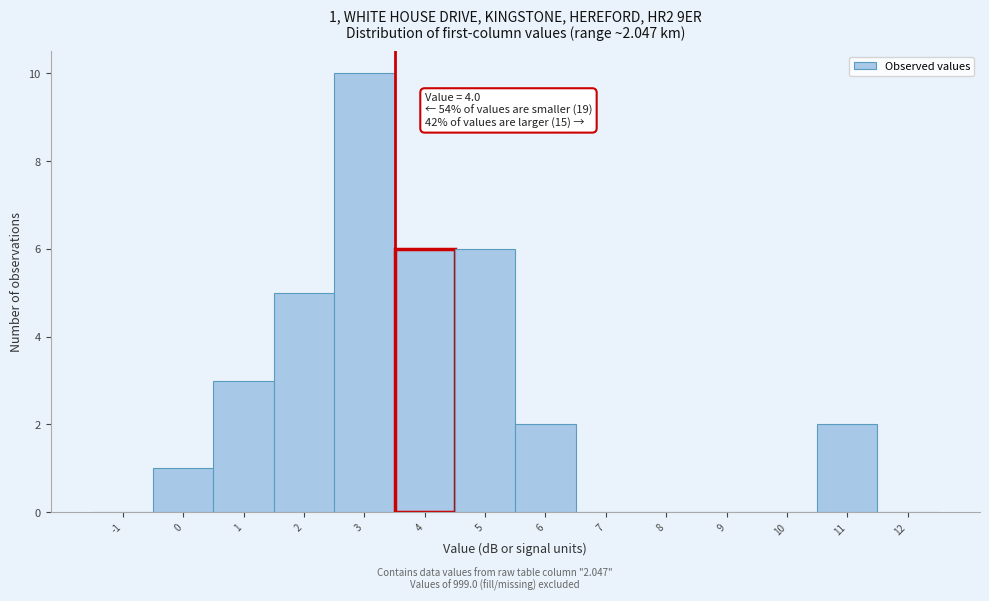

Reading left to right, what are all the values shown in this chart?

-1=0	0=1	1=3	2=5	3=10	4=6	5=6	6=2	7=0	8=0	9=0	10=0	11=2	12=0